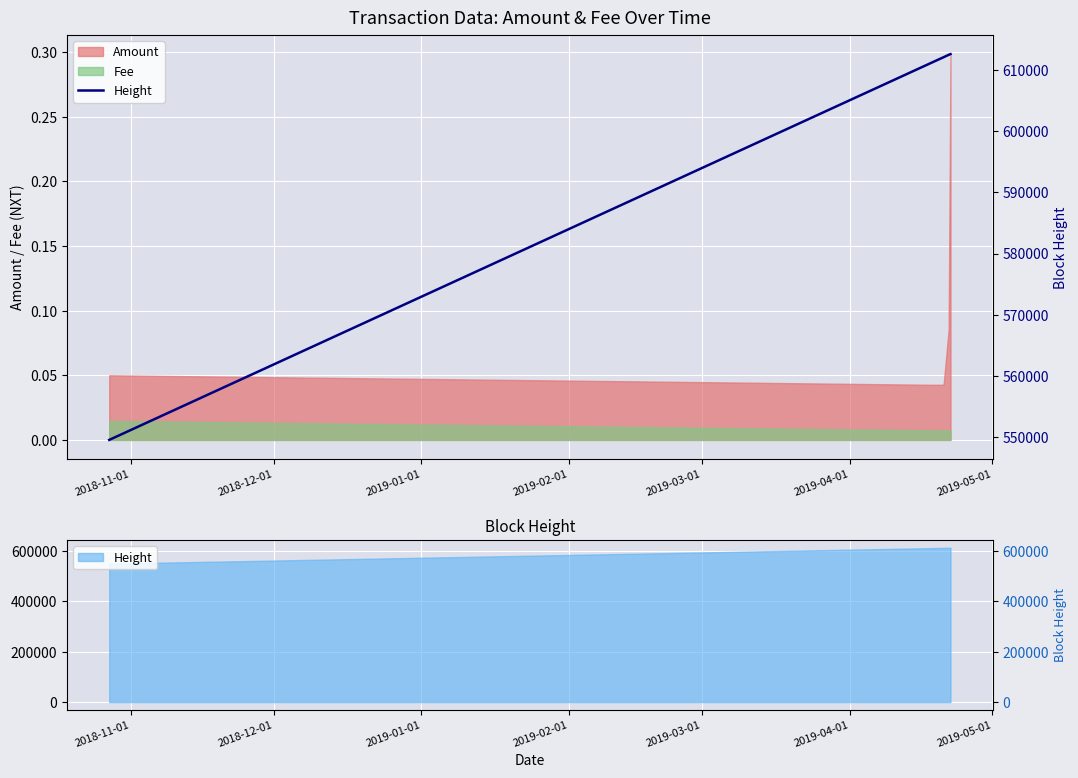

Reading right to left, transcribe all the data shown in this chart.

612652	612523	612142	612104	611977	611238	549510